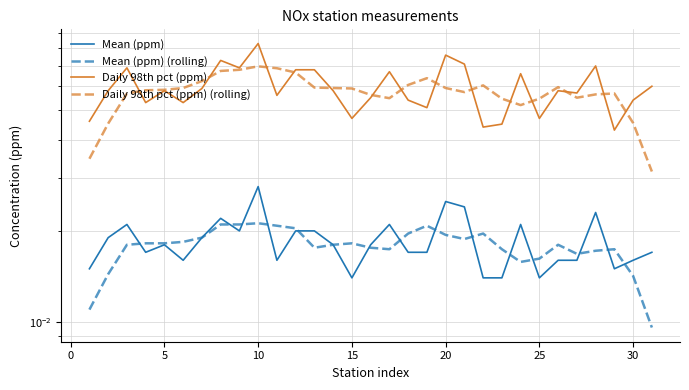

How many interior local valleys does the Daily 98th pct (ppm) series have?

10